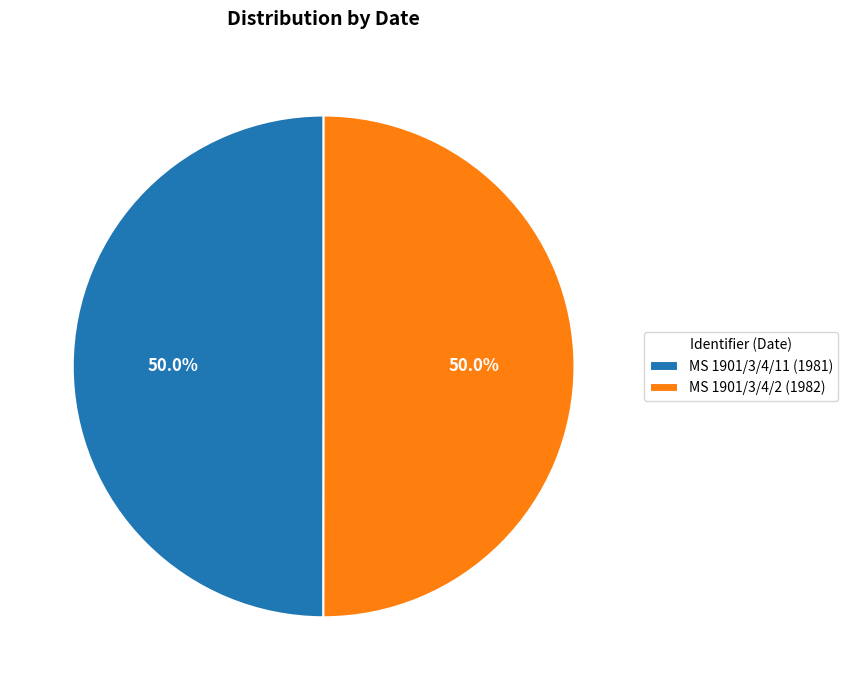

How many segments does this pie chart have?

2